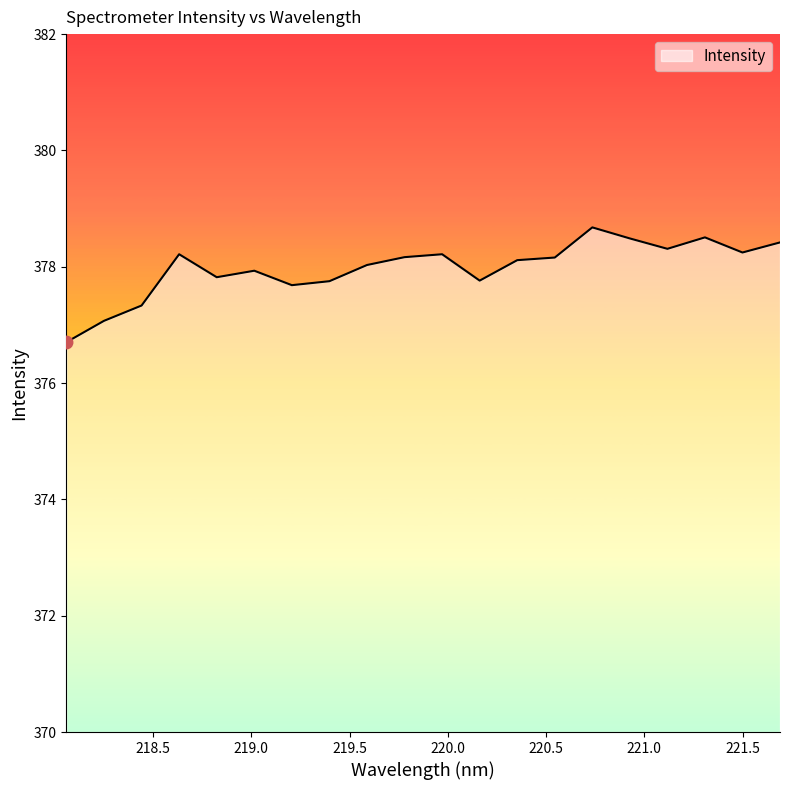

What is the greatest value displayed?

378.7